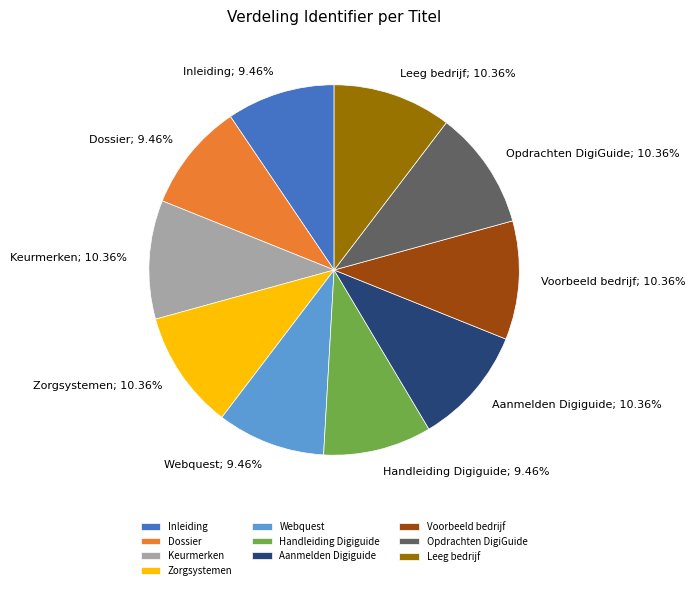

To the nearest percent, what is the difference between the Opdrachten DigiGuide and Handleiding Digiguide slice percentages?

1%